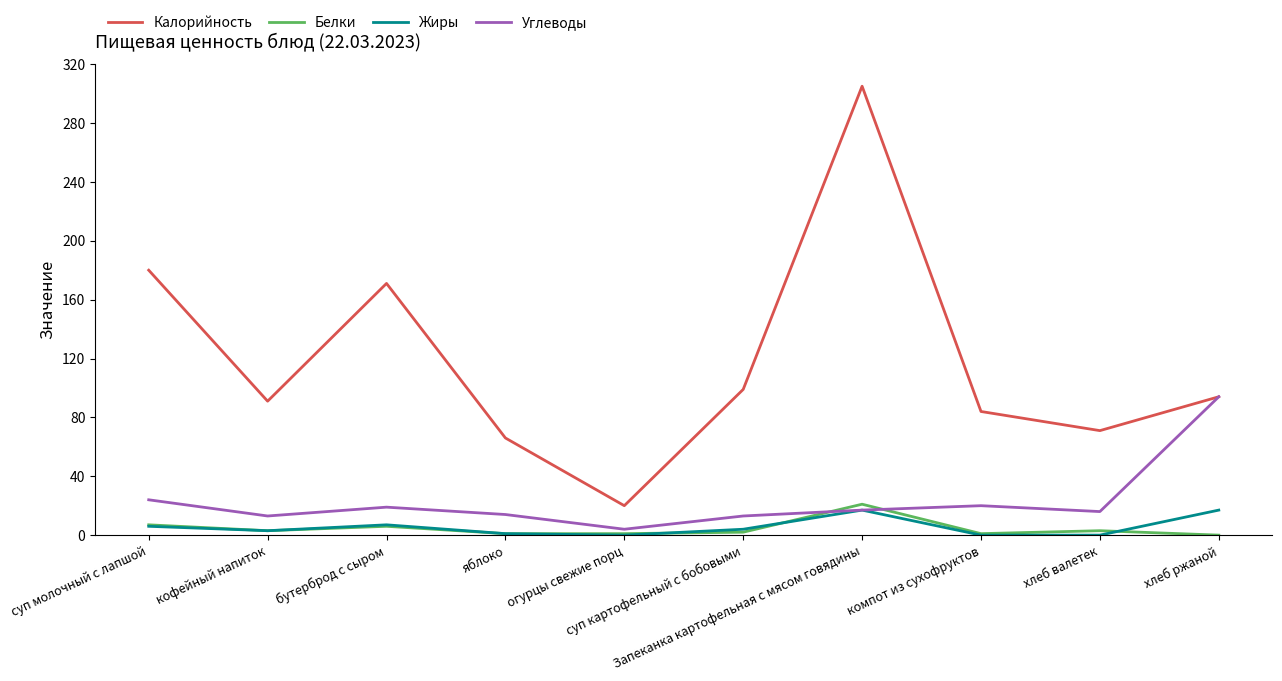

True or false: Углеводы has more than 0 interior local peaks.

True